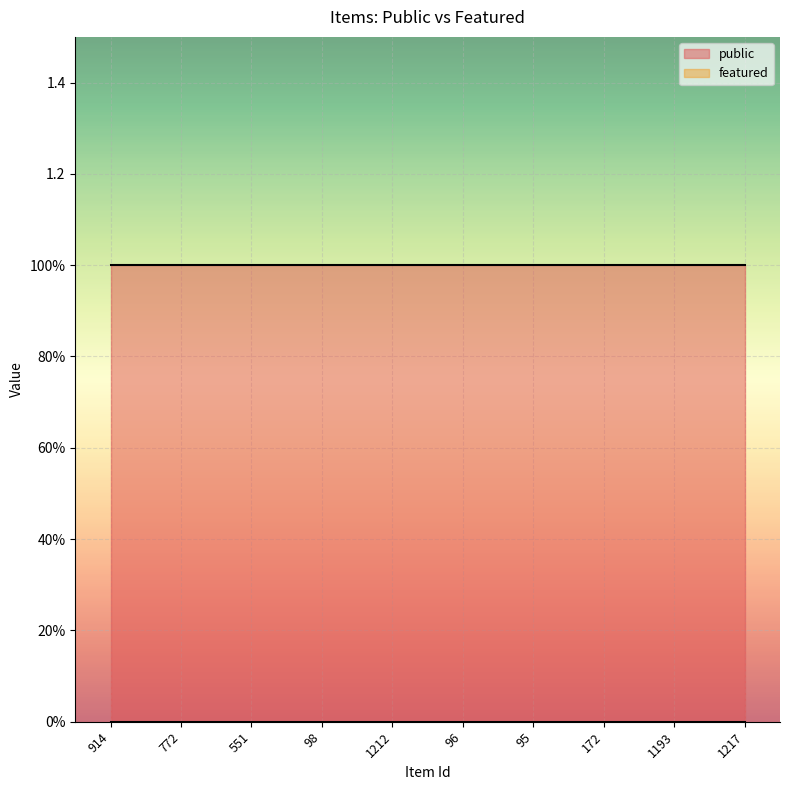

What is the maximum value shown in the chart?

1